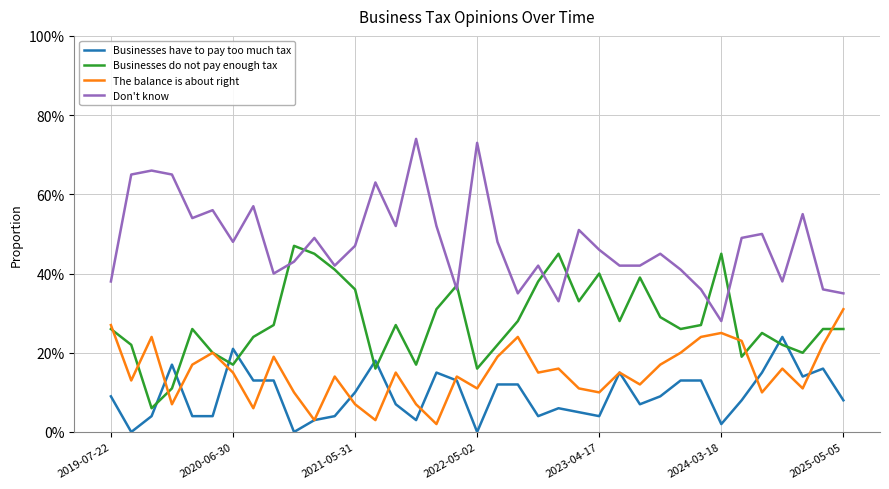

Does the chart display data point markers on the line(s)?

No